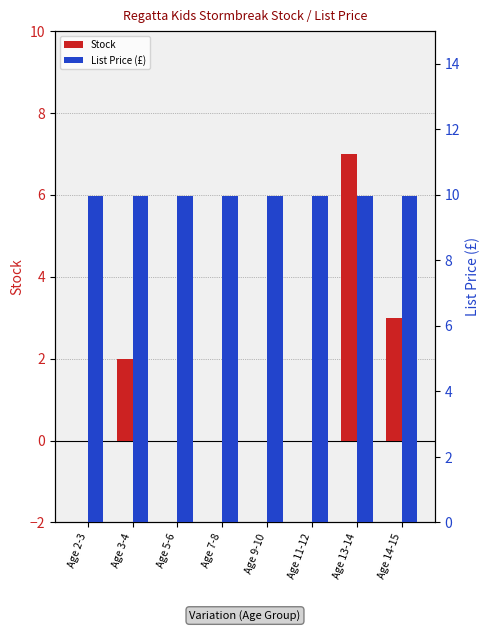

What value does the List Price (£) series have at Age 3-4?

9.9